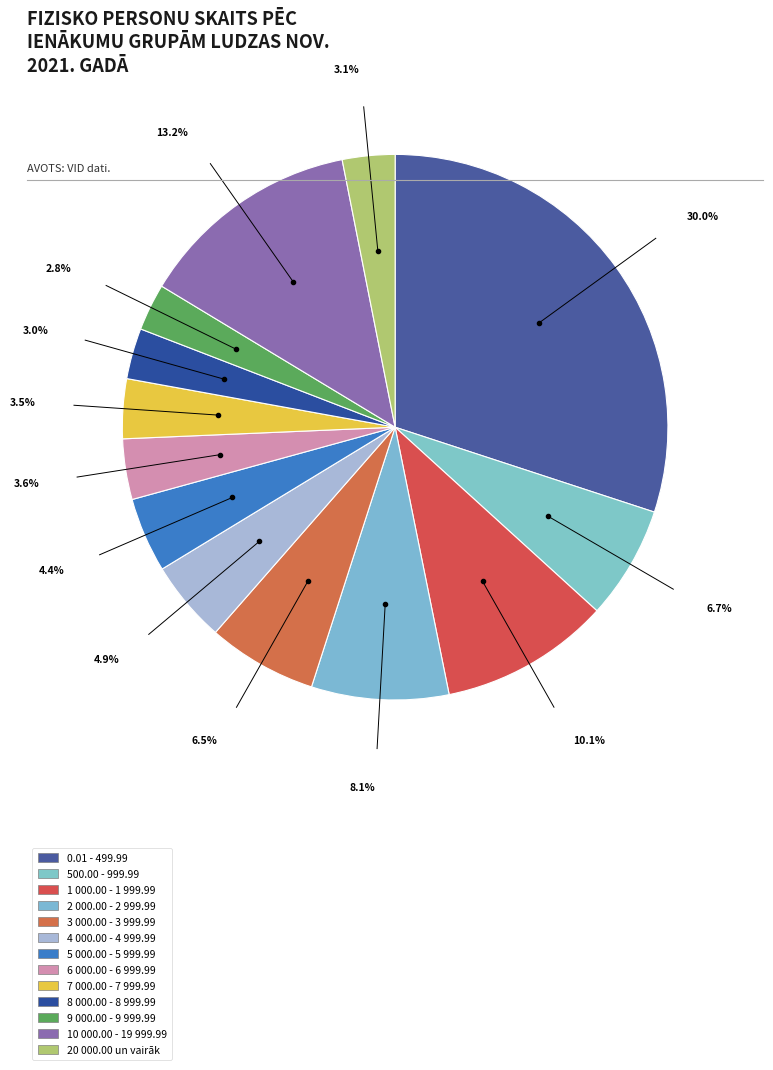

Which category has the smallest portion of the pie?

9 000.00 - 9 999.99